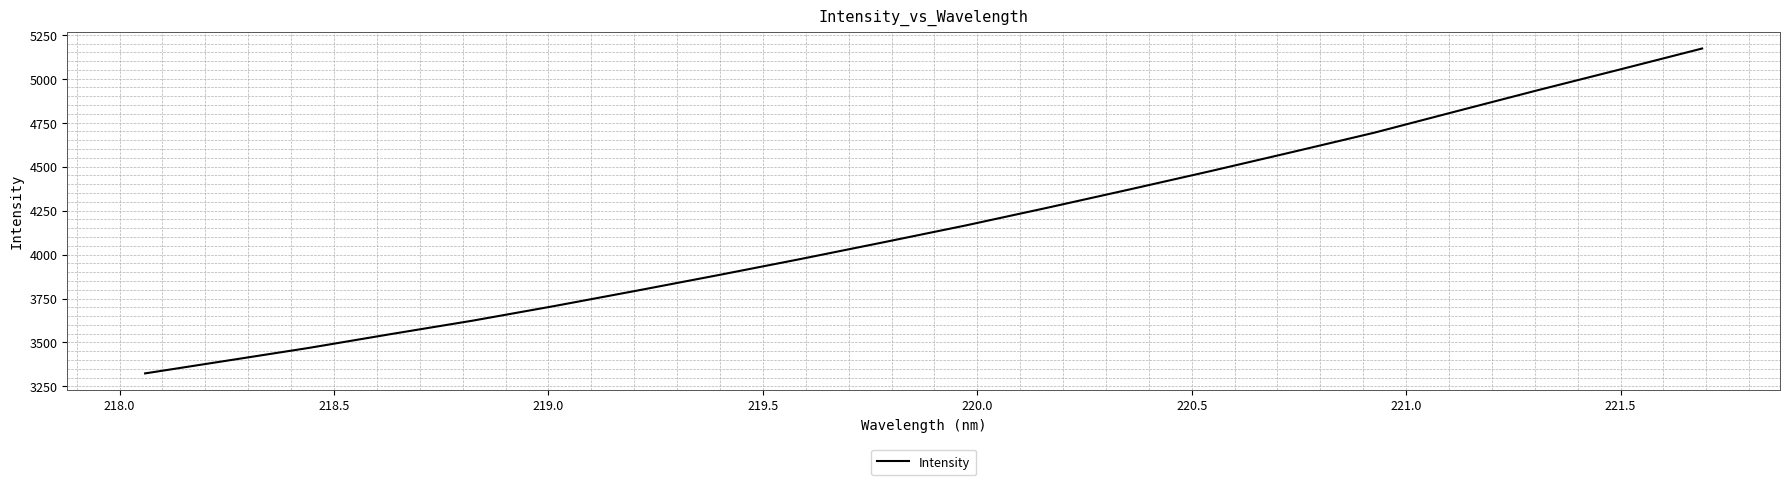

What is the smallest value displayed?

3324.1